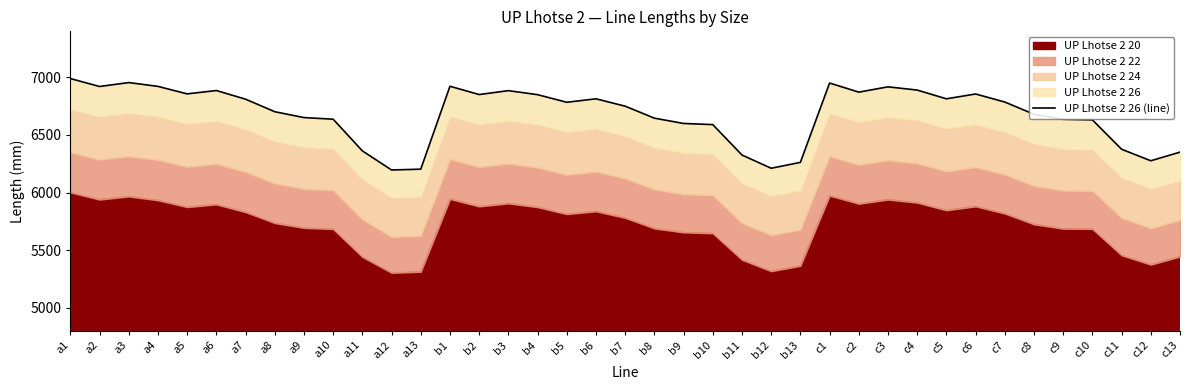

What is the difference between the maximum and minimum values?

794